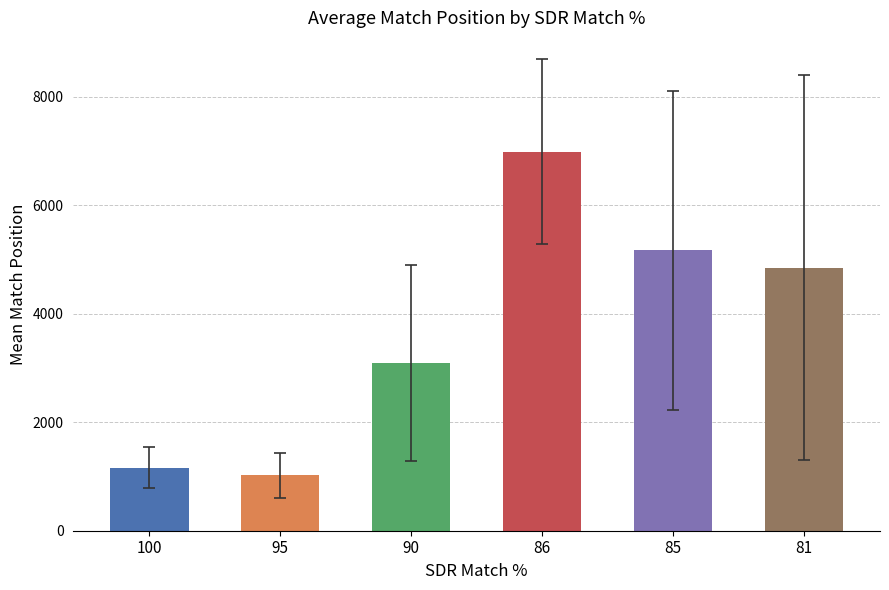

Reading left to right, what are all the values shown in this chart?

1163.8	1019.0	3091.8	6986.3	5167.9	4845.4